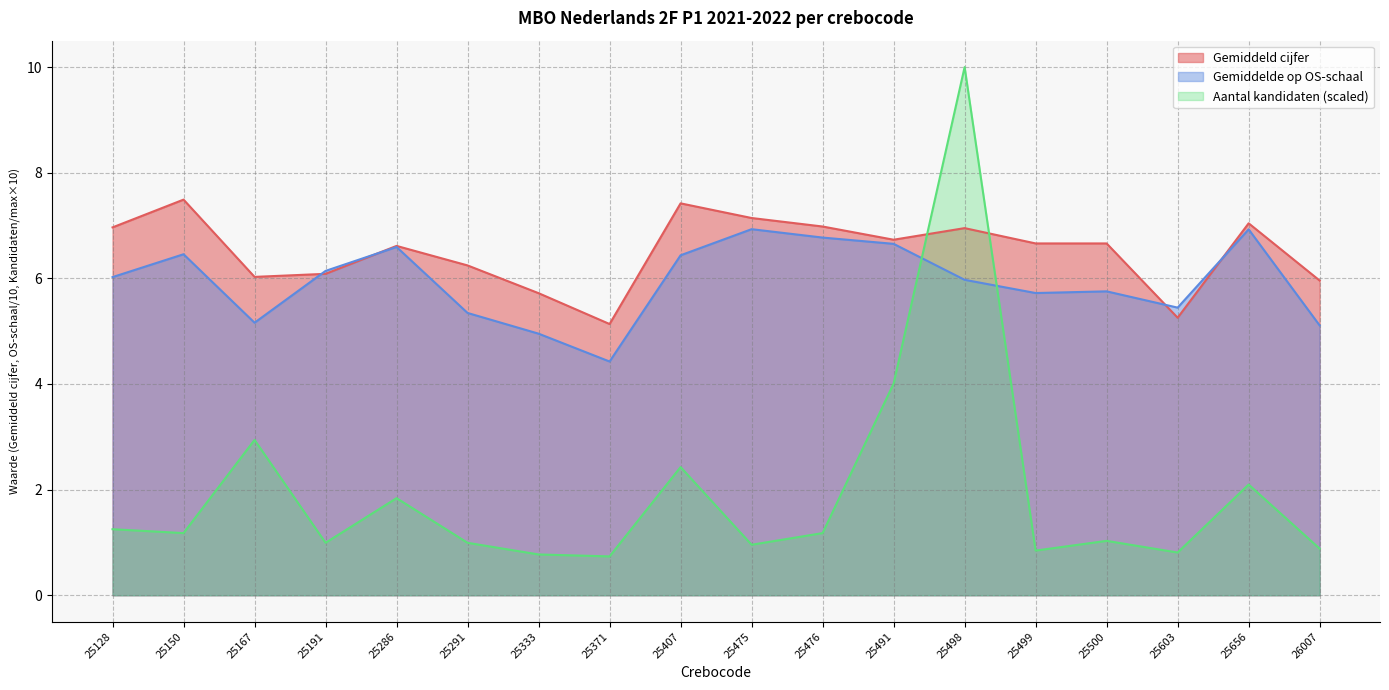

How many data points in Aantal kandidaten are above 1?

10